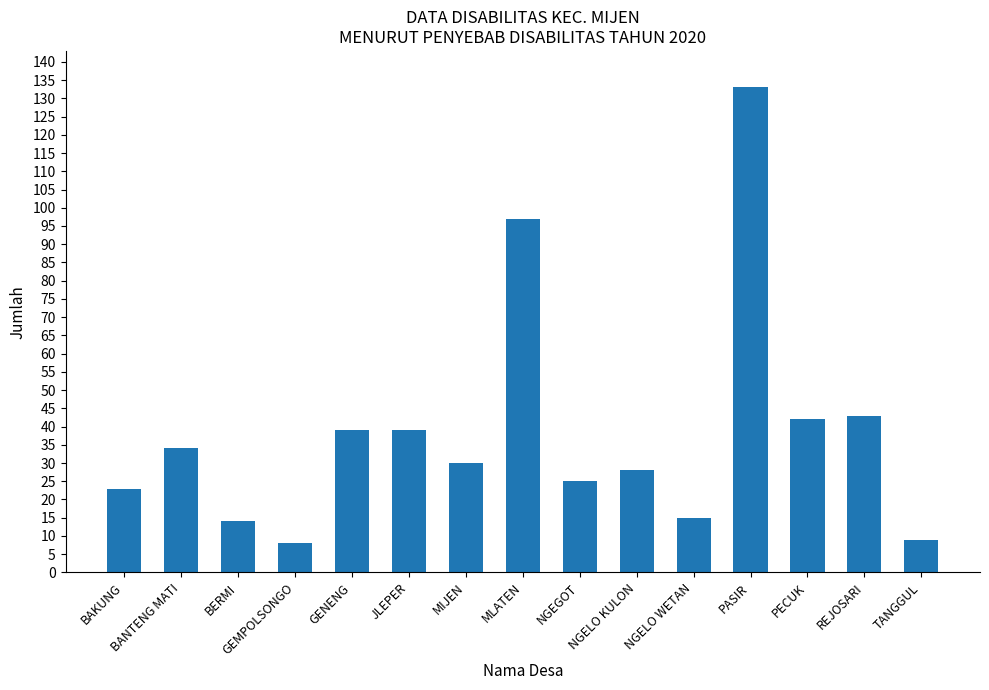

Between PASIR and TANGGUL, which is larger?

PASIR